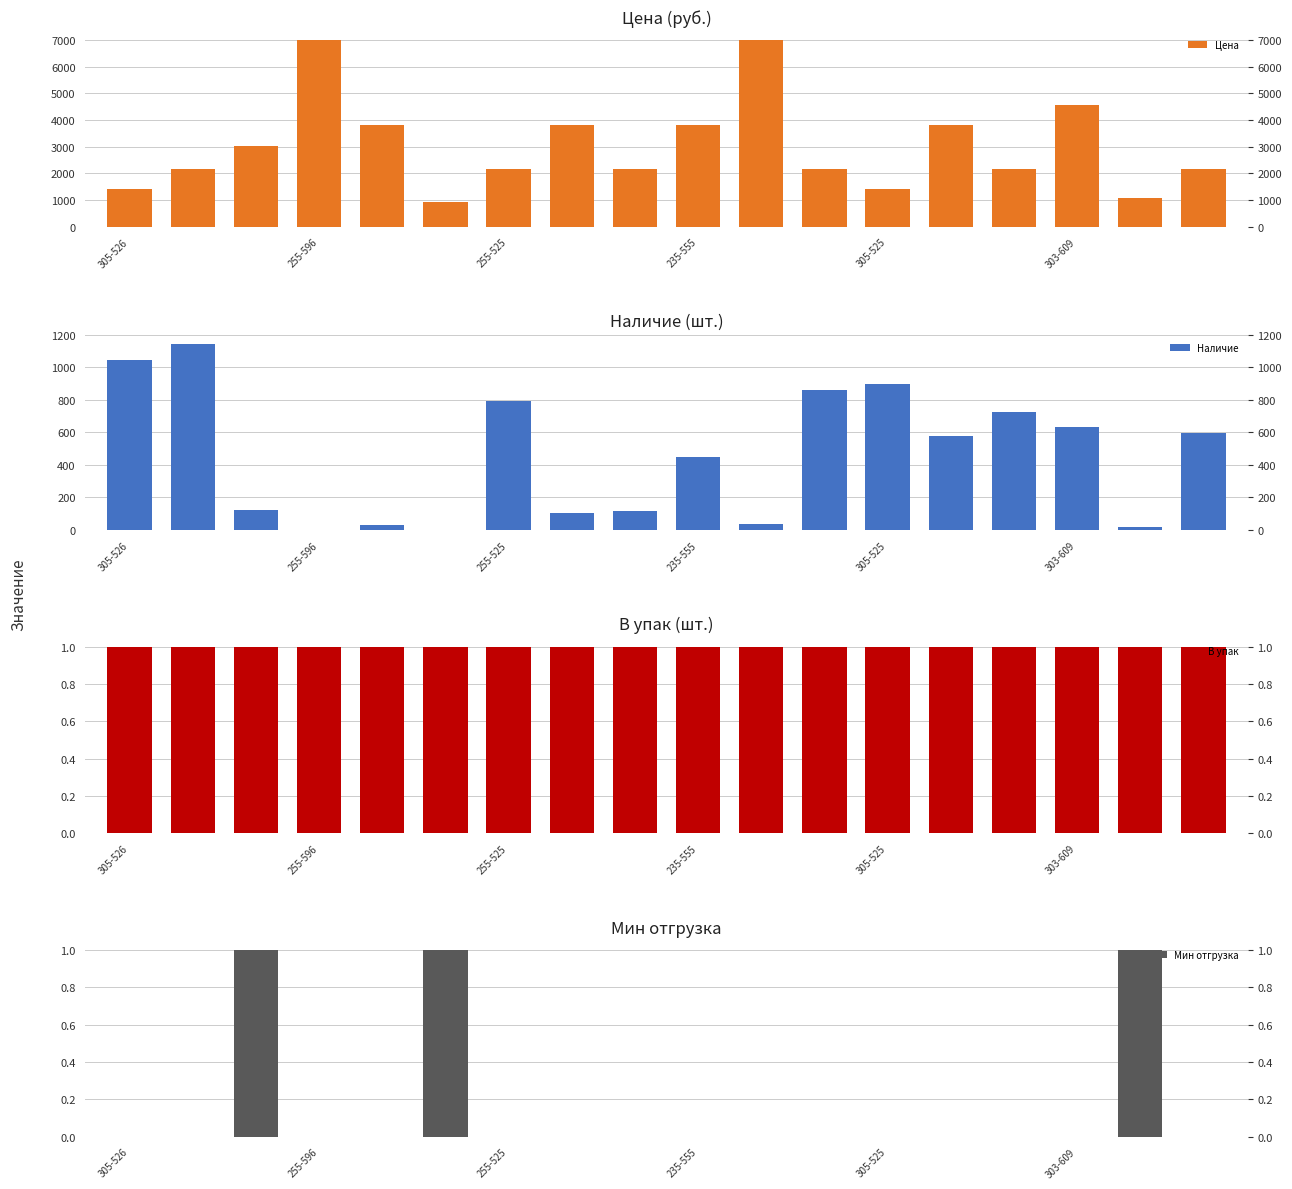

Which has a higher value, 303-609 or 305-525?

303-609